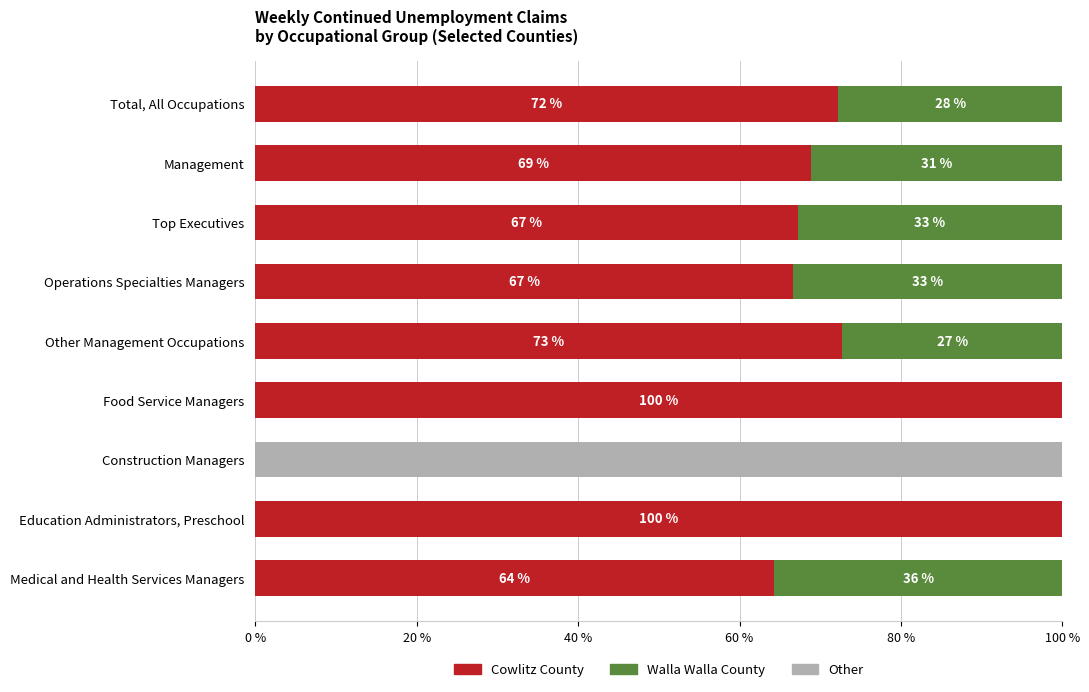

What is the total value across all series at Medical and Health Services Managers?

100.0